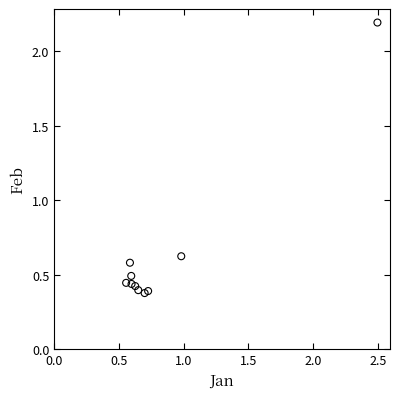

What is the range of X values (max minus min)?

1.9